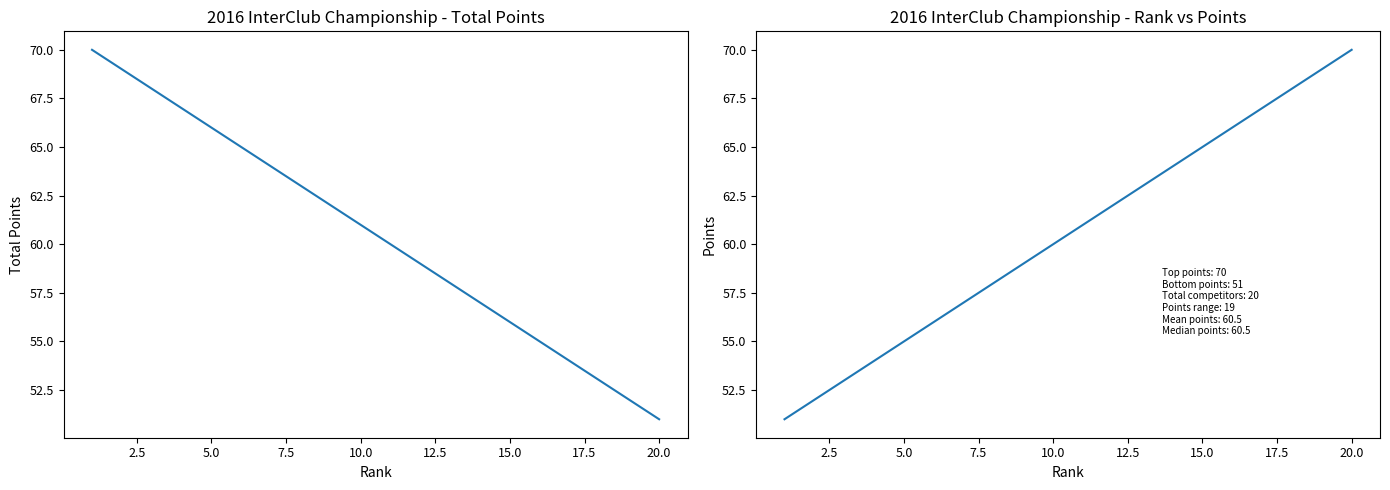

Is this an area chart (filled region under the line)?

No